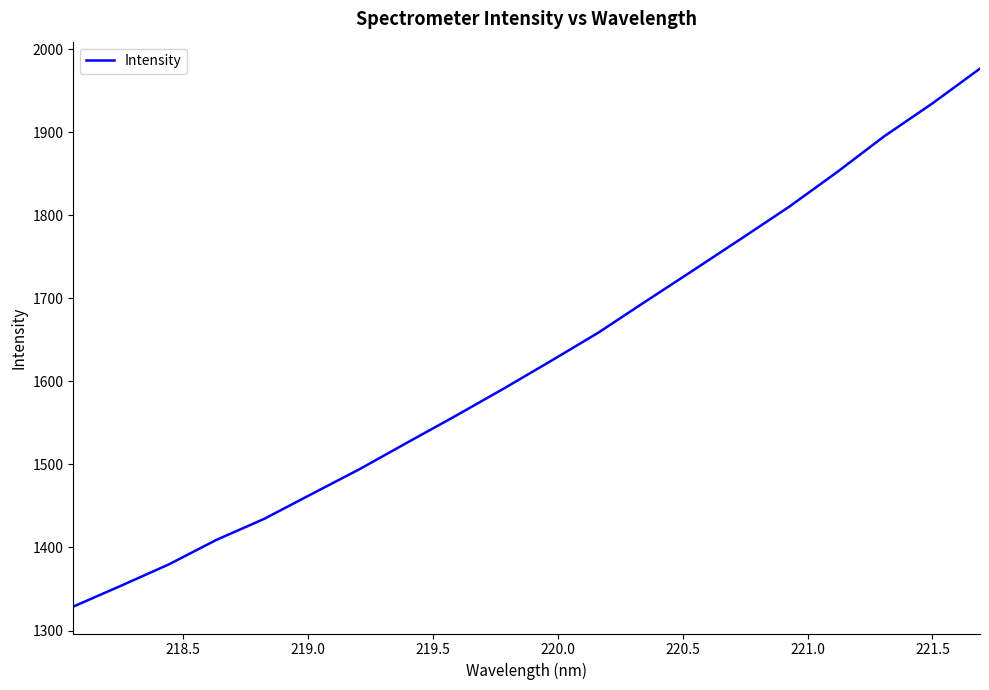

What is the maximum value shown in the chart?

1976.7